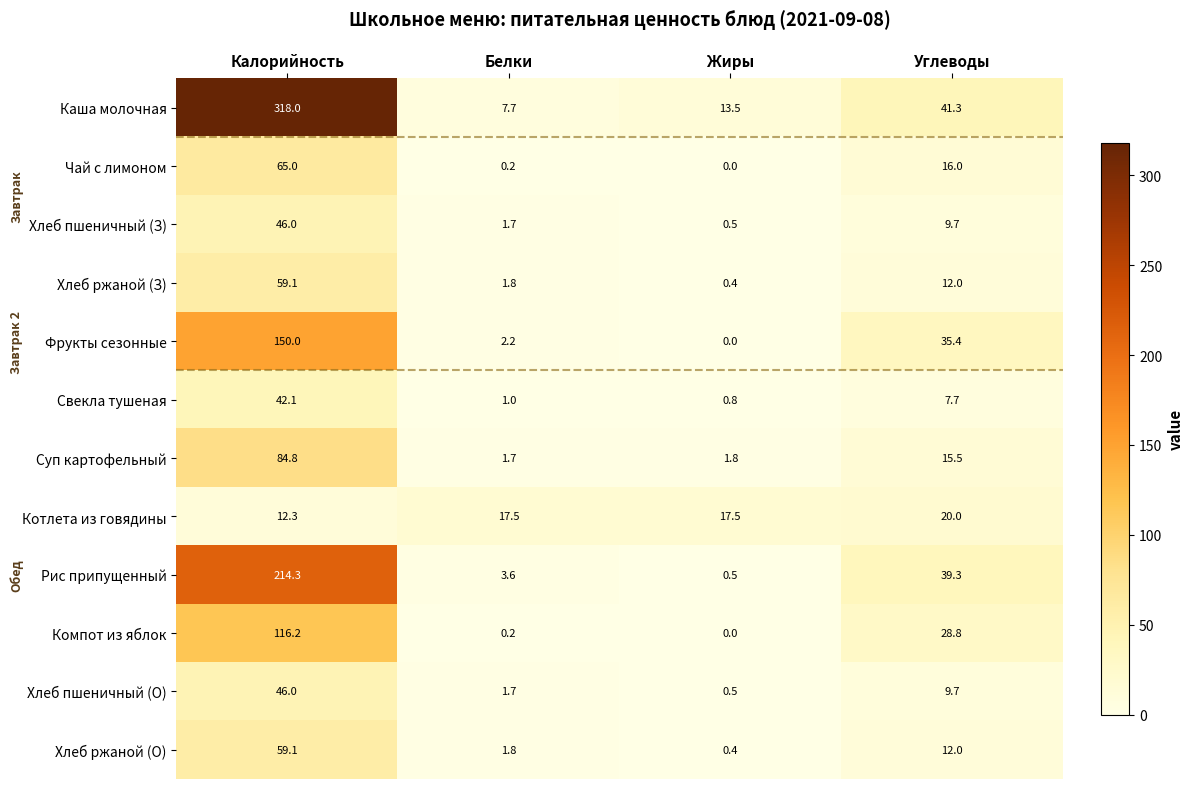

What is the difference between the Хлеб пшеничный (З) values at Жиры and Калорийность?

45.5